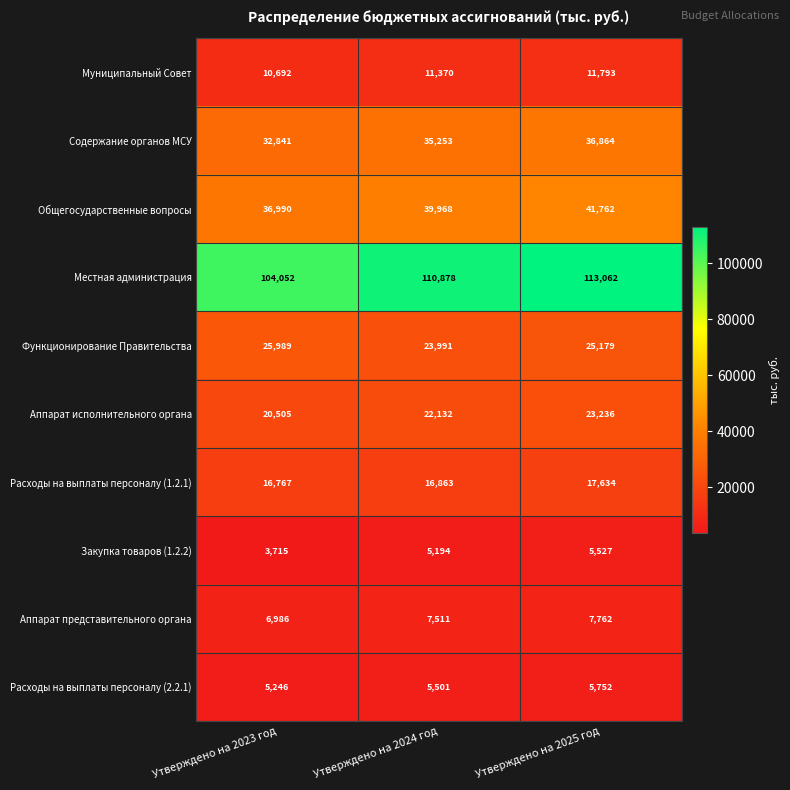

Is it true that Общегосударственные вопросы equals 39968 at Утверждено на 2024 год?

True